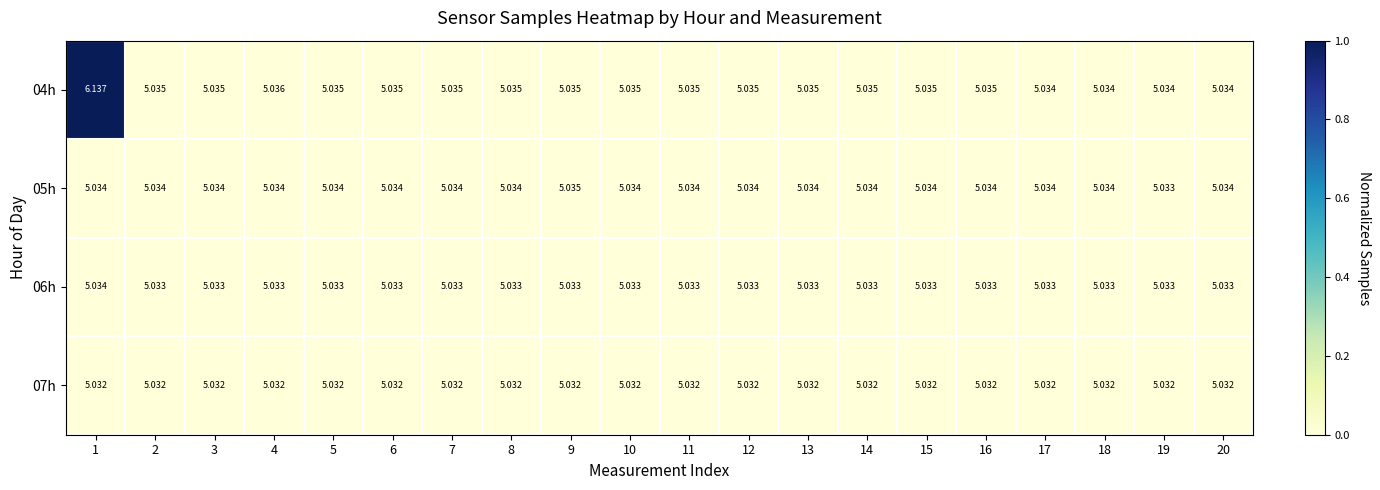

Reading right to left, list all the values displayed in this chart.

04h: 20=5.0	19=5.0	18=5.0	17=5.0	16=5.0	15=5.0	14=5.0	13=5.0	12=5.0	11=5.0	10=5.0	9=5.0	8=5.0	7=5.0	6=5.0	5=5.0	4=5.0	3=5.0	2=5.0	1=6.1
05h: 20=5.0	19=5.0	18=5.0	17=5.0	16=5.0	15=5.0	14=5.0	13=5.0	12=5.0	11=5.0	10=5.0	9=5.0	8=5.0	7=5.0	6=5.0	5=5.0	4=5.0	3=5.0	2=5.0	1=5.0
06h: 20=5.0	19=5.0	18=5.0	17=5.0	16=5.0	15=5.0	14=5.0	13=5.0	12=5.0	11=5.0	10=5.0	9=5.0	8=5.0	7=5.0	6=5.0	5=5.0	4=5.0	3=5.0	2=5.0	1=5.0
07h: 20=5.0	19=5.0	18=5.0	17=5.0	16=5.0	15=5.0	14=5.0	13=5.0	12=5.0	11=5.0	10=5.0	9=5.0	8=5.0	7=5.0	6=5.0	5=5.0	4=5.0	3=5.0	2=5.0	1=5.0